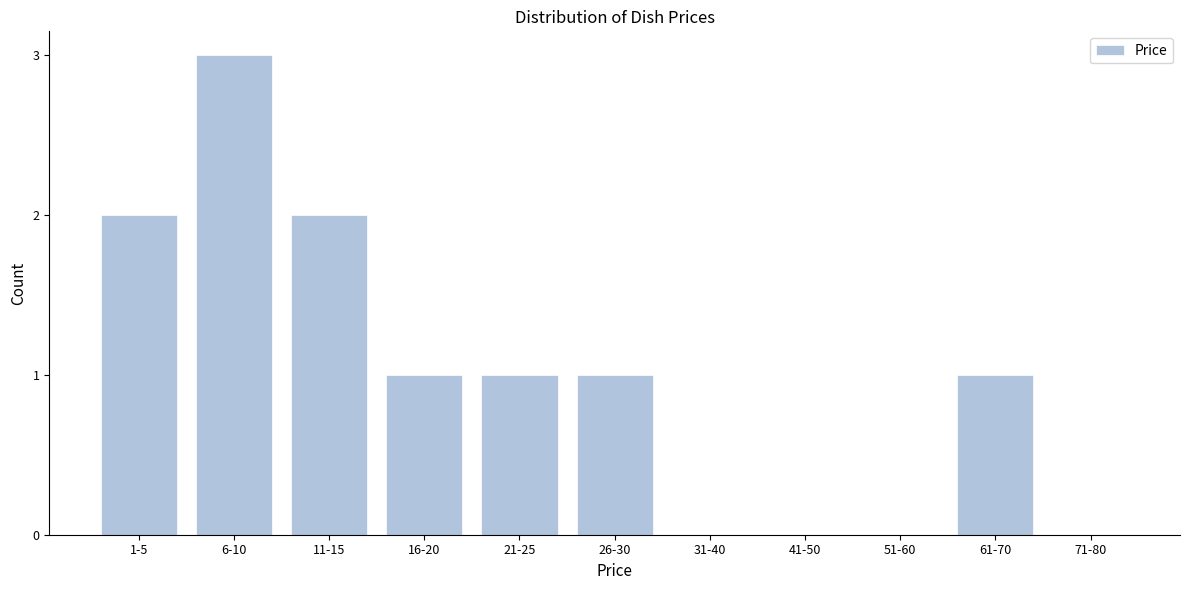

Reading left to right, extract all data points from this chart.

1-5=2	6-10=3	11-15=2	16-20=1	21-25=1	26-30=1	31-40=0	41-50=0	51-60=0	61-70=1	71-80=0